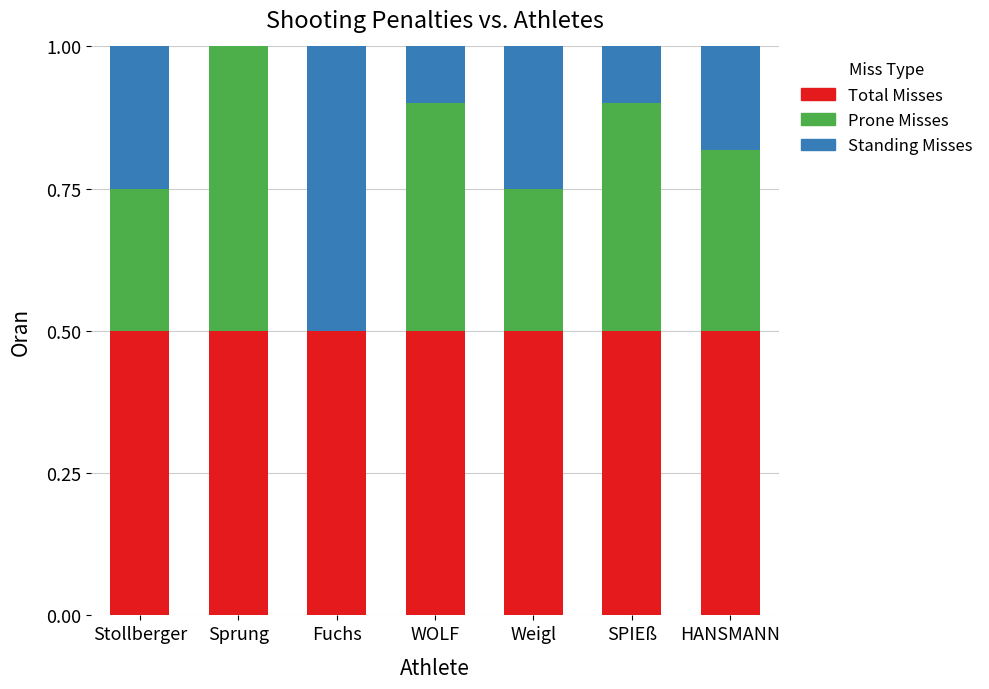

What is the total value across all series at Fuchs?

1.0